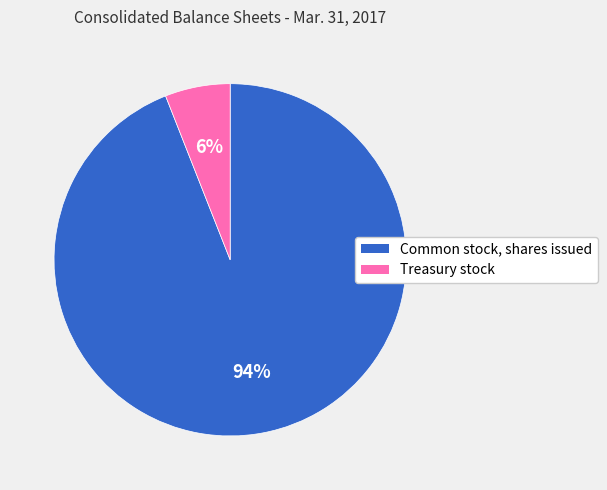

Combined, do Common stock, shares issued and Treasury stock account for over 50%?

Yes